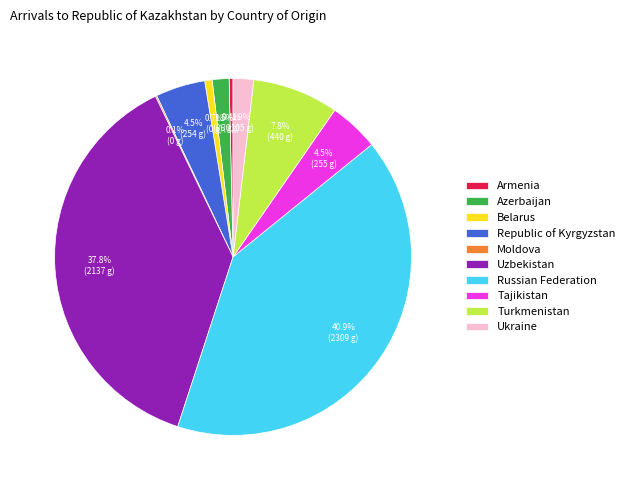

Which has a higher value, Azerbaijan or Turkmenistan?

Turkmenistan